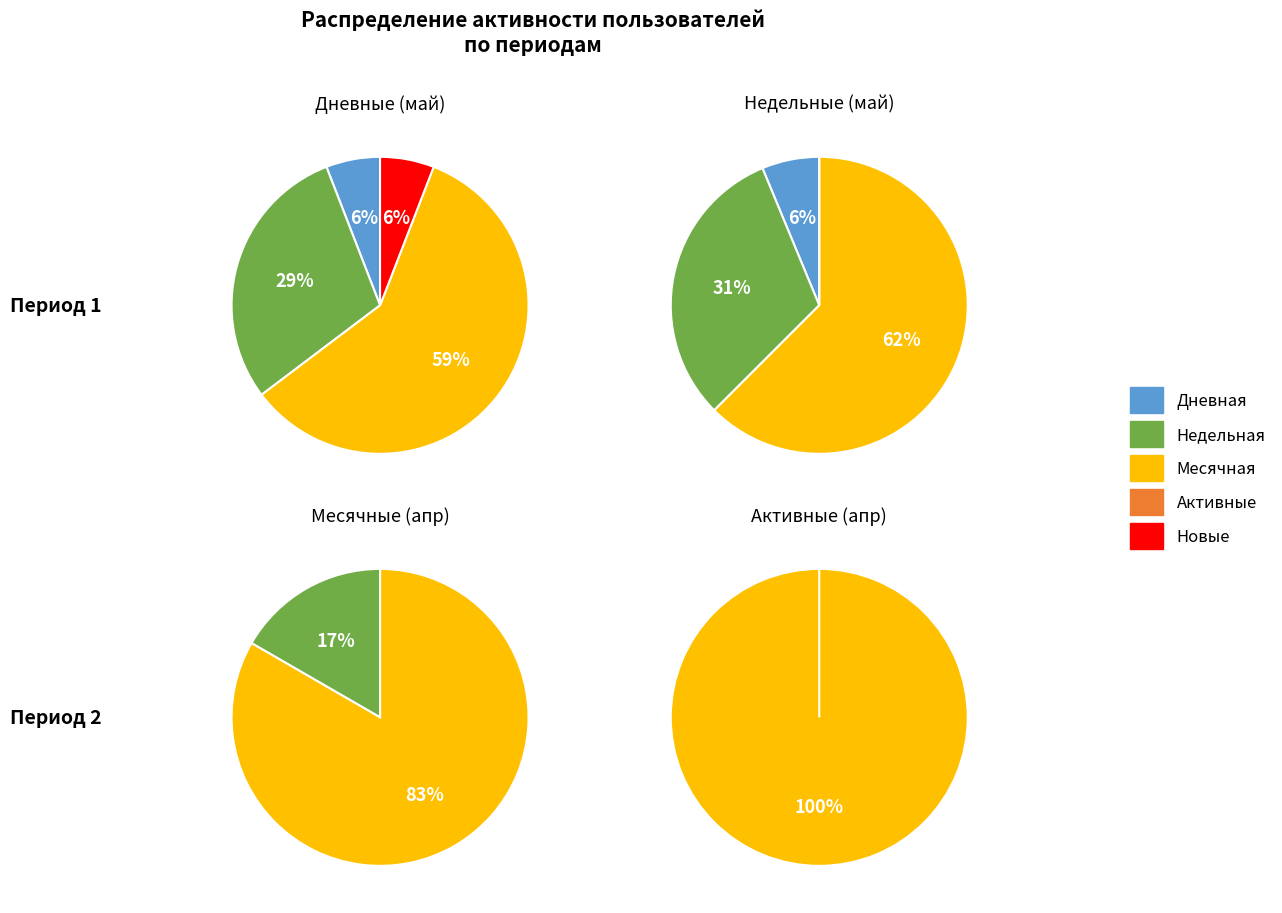

Does 3 represent more than half of the total?

No